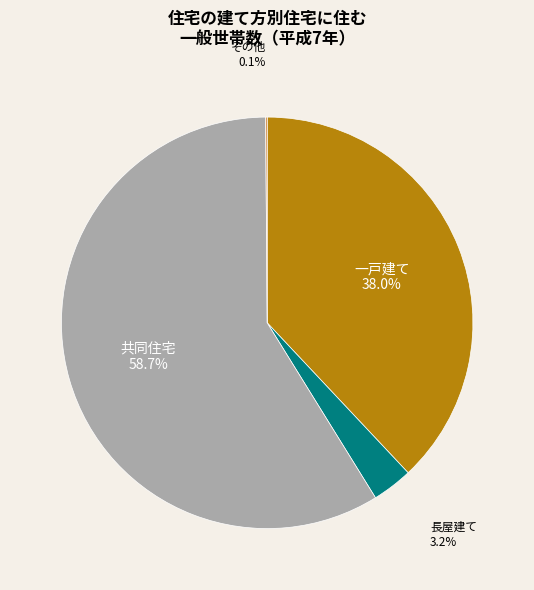

How much of the chart is everything except 長屋建て?

96.8%